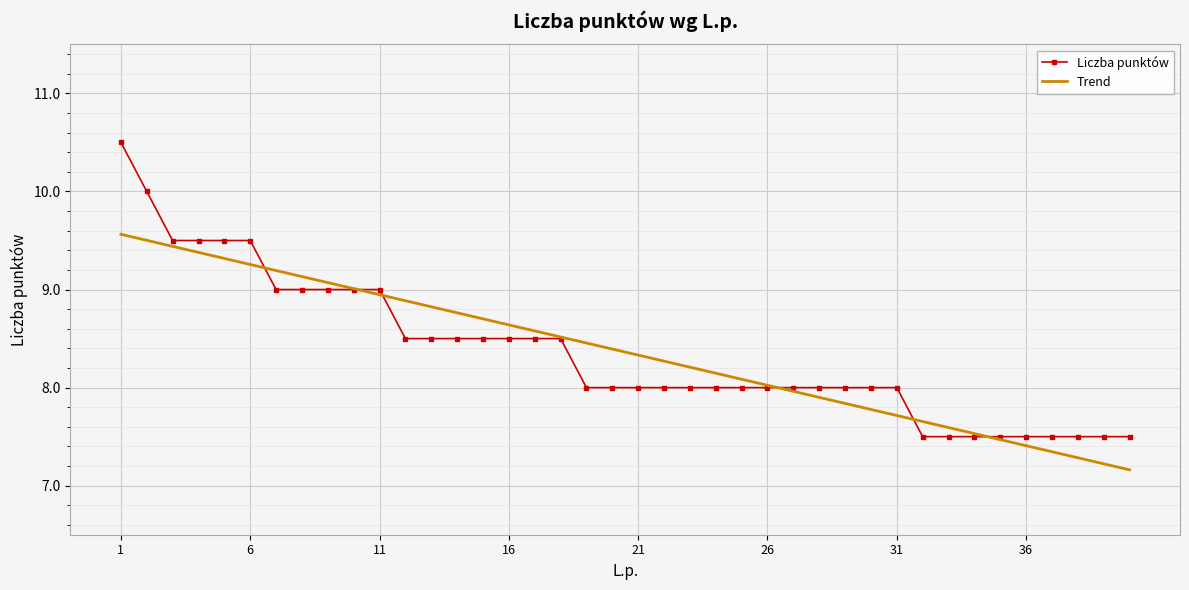

What are all the series names shown in the legend?

Liczba punktów, Trend